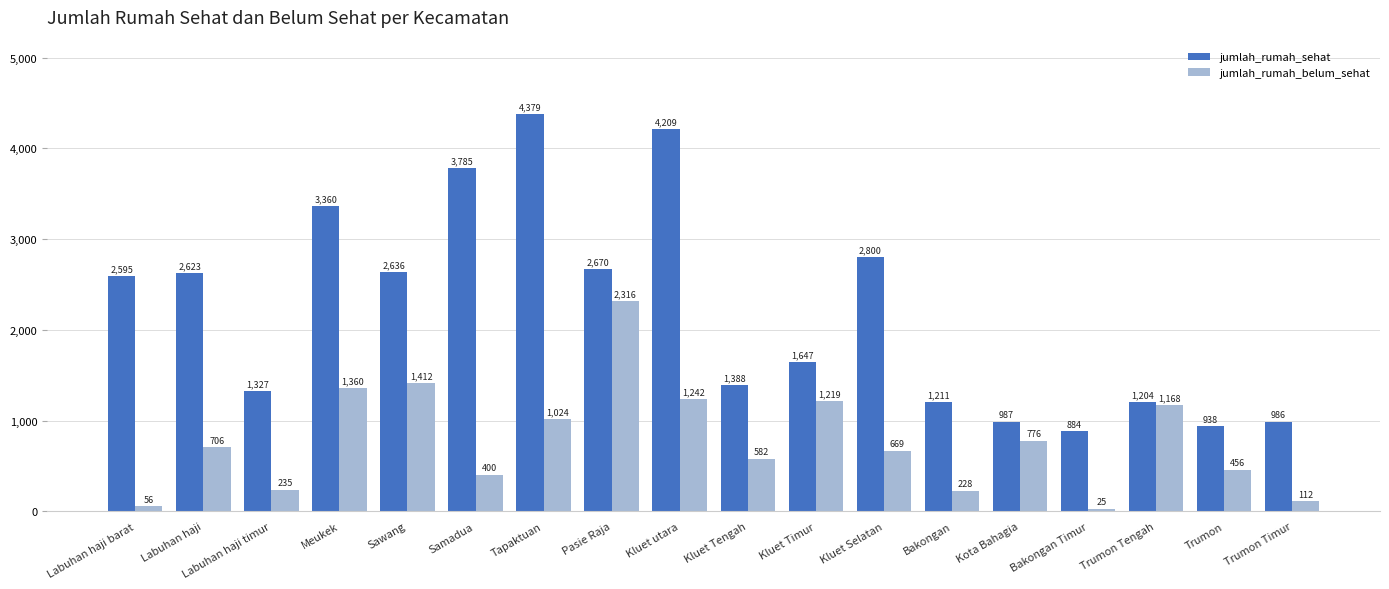

Rank the series by their maximum value, from highest to lowest.

jumlah_rumah_sehat, jumlah_rumah_belum_sehat